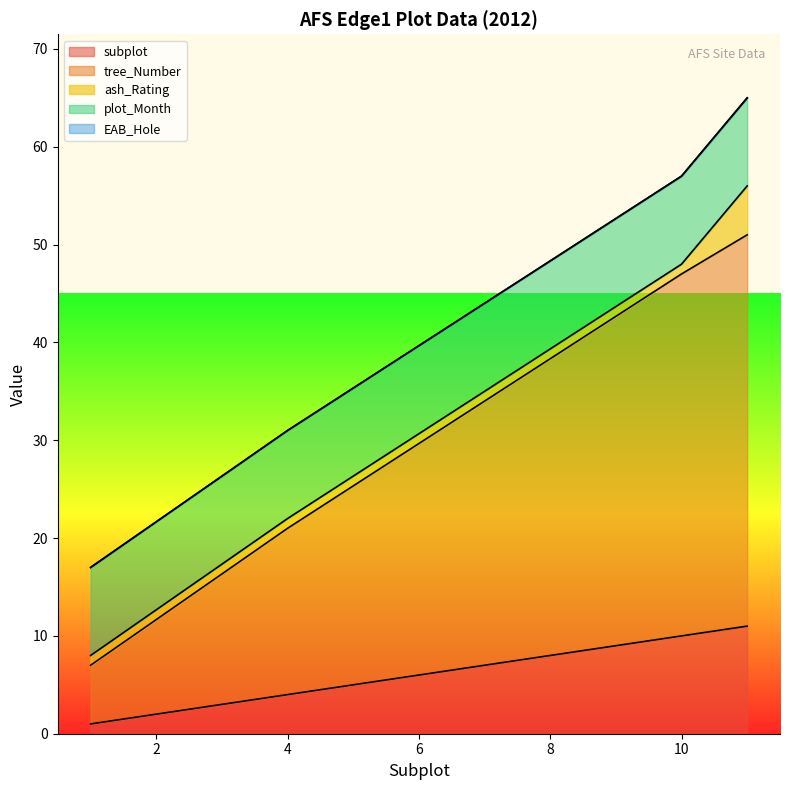

True or false: subplot and plot_Month intersect in this chart.

True